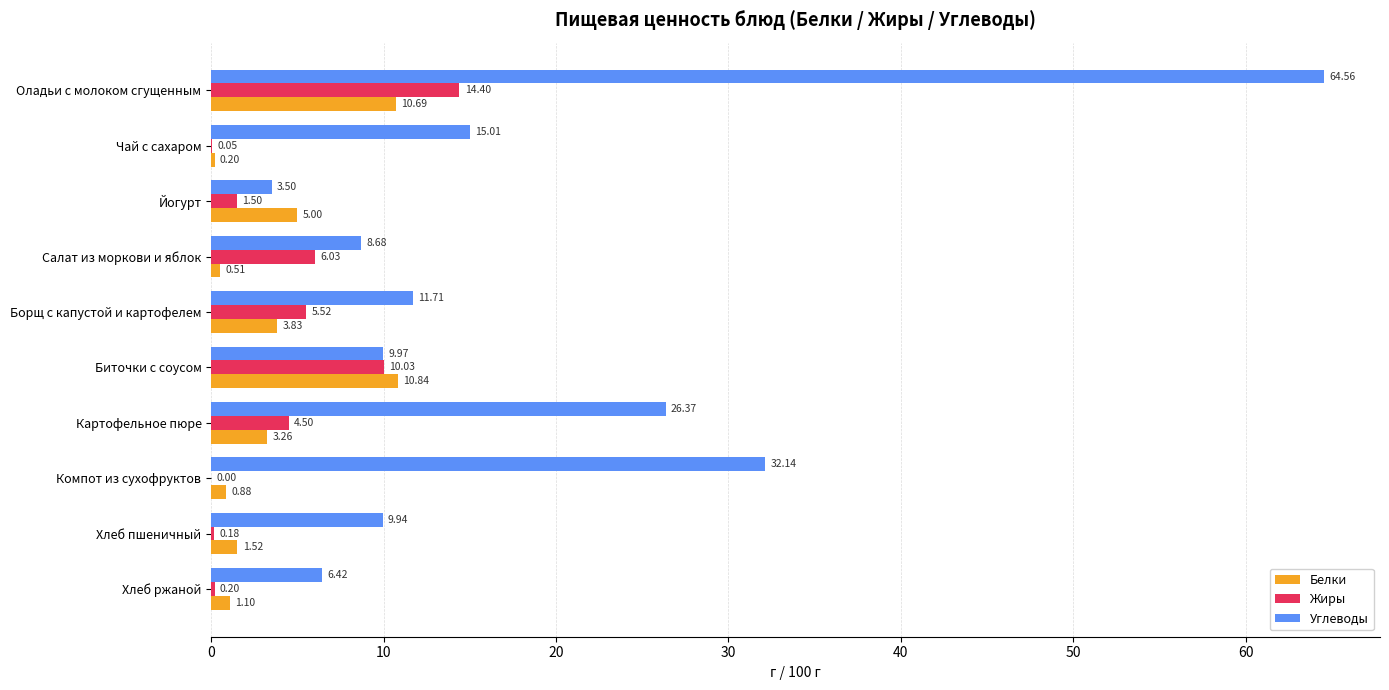

What is the sum of all Белки values?

37.8